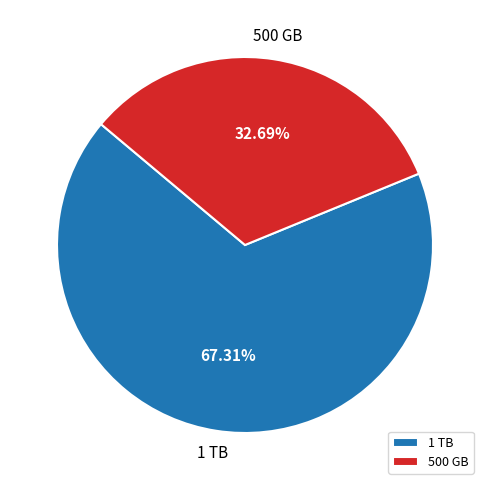

To the nearest percent, what is the average slice percentage?

50%